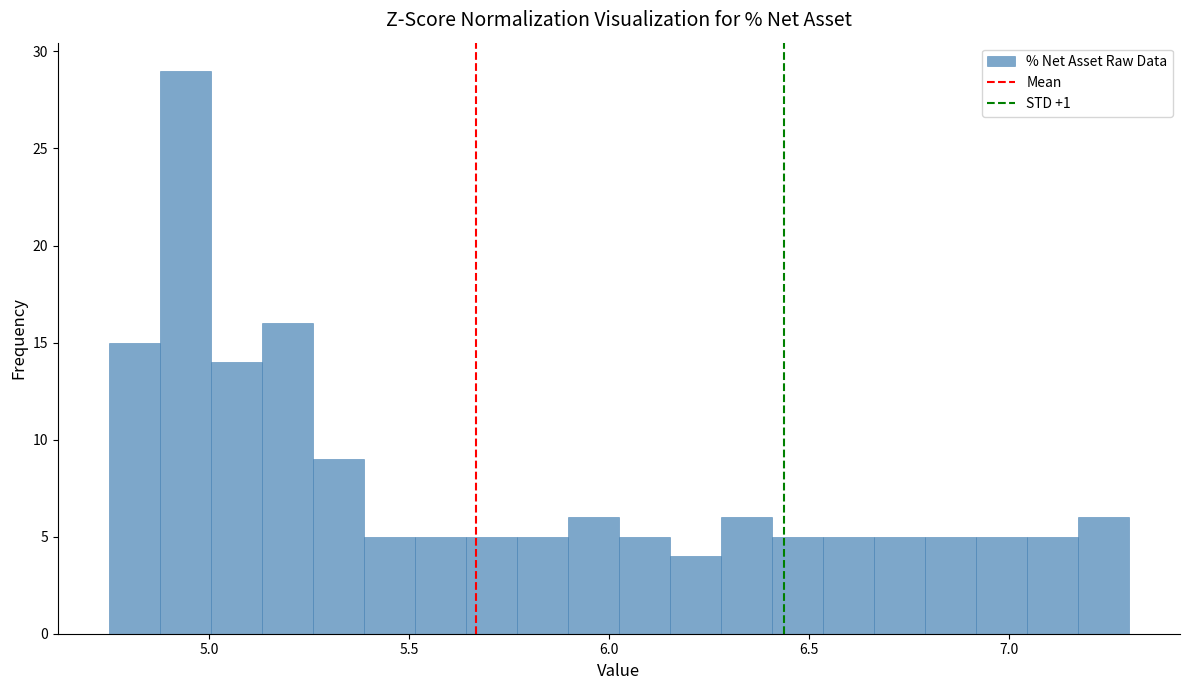

Read against the x-axis, roughly where is the centre of the tallest bar?

4.95